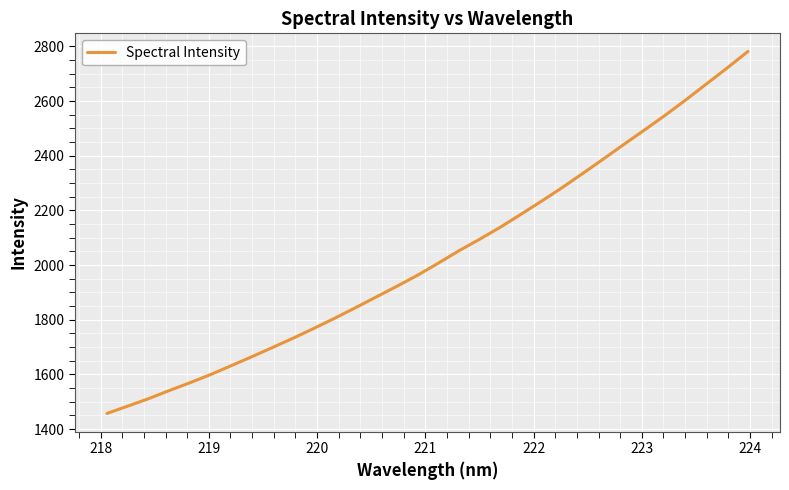

What is the minimum value shown in the chart?

1457.4